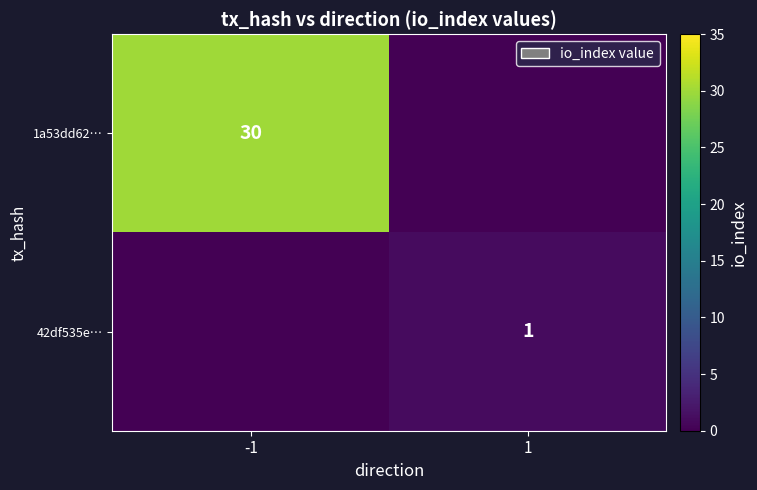

True or false: 1a53dd62… has a value of 11 at -1.

False